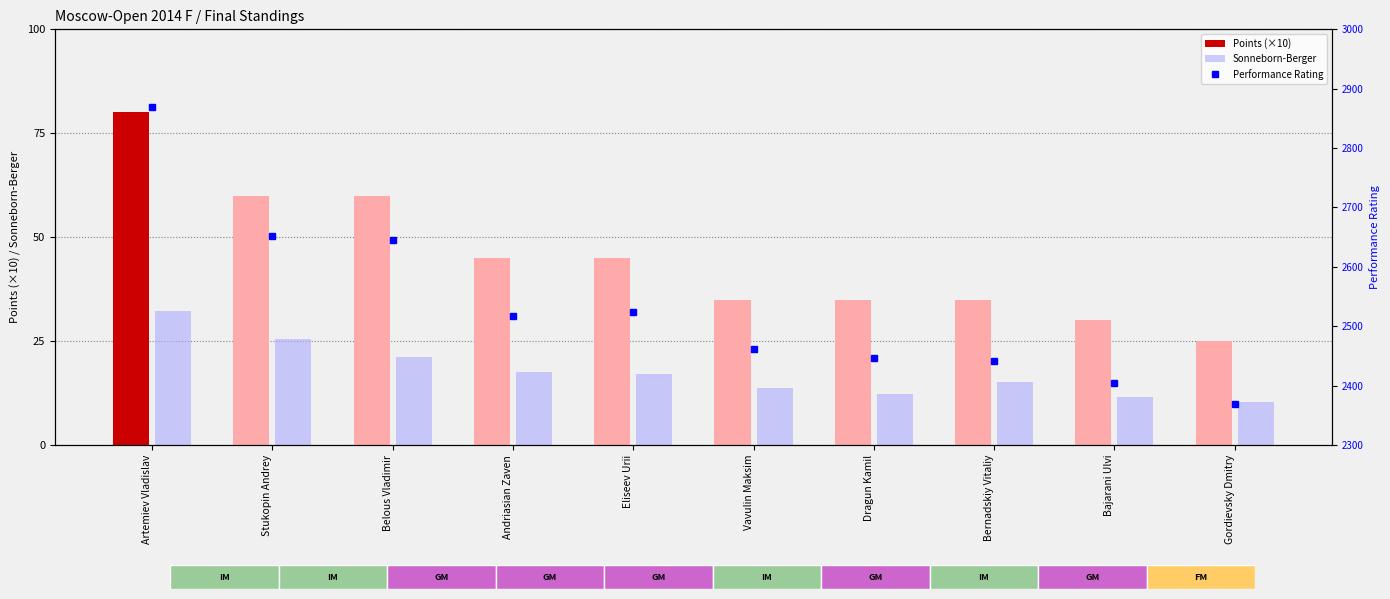

The value at Gordievsky Dmitry is 2369. True or false?

True